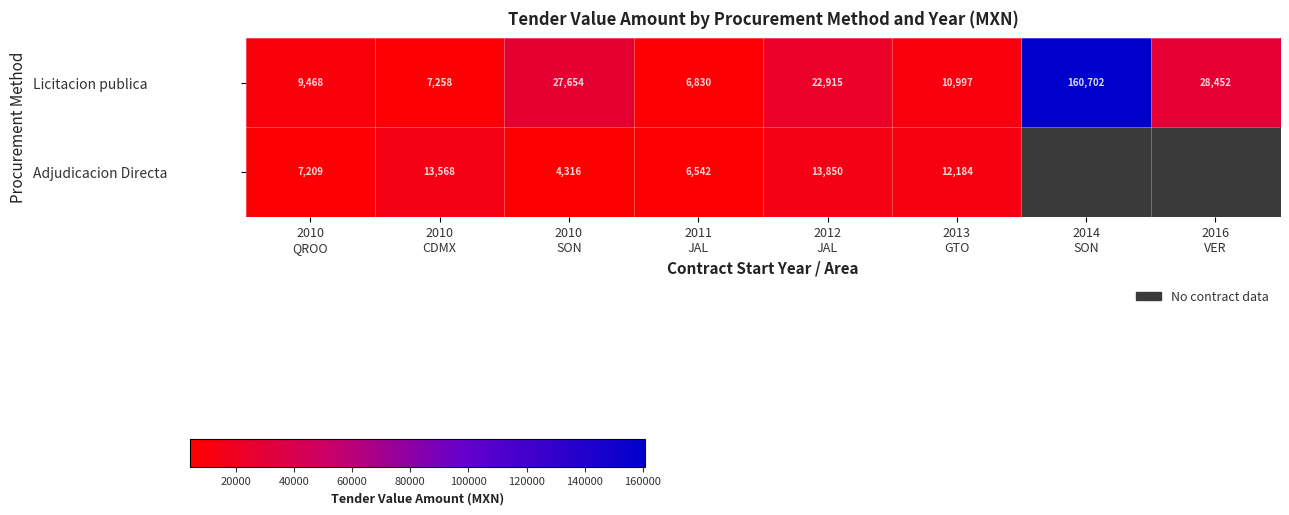

Between 2011
JAL and 2014
SON, which is larger?

2014
SON